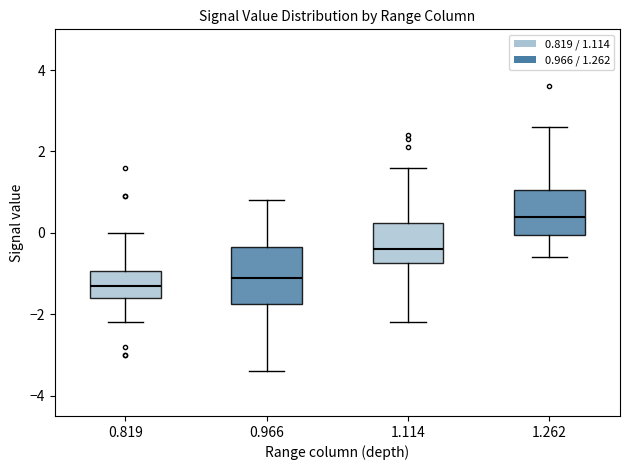

Which box's median line is the highest?

1.262